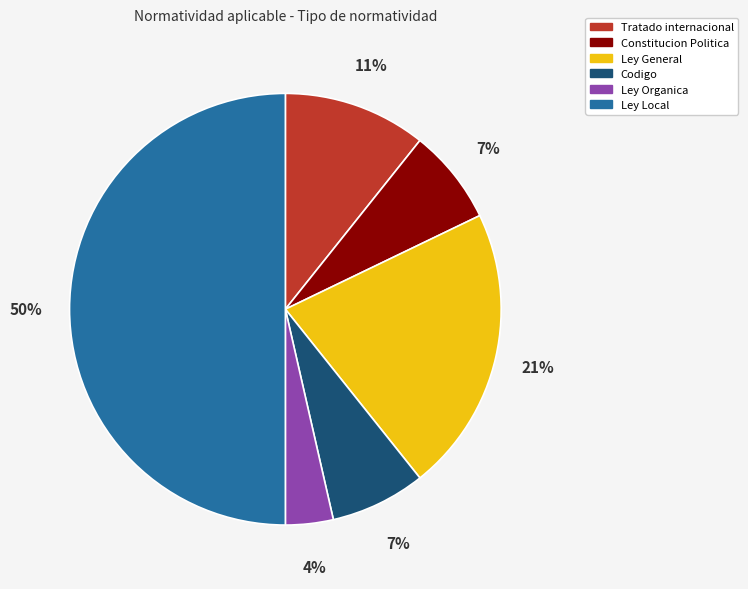

To the nearest percent, what is the combined percentage of Codigo and Tratado internacional?

18%